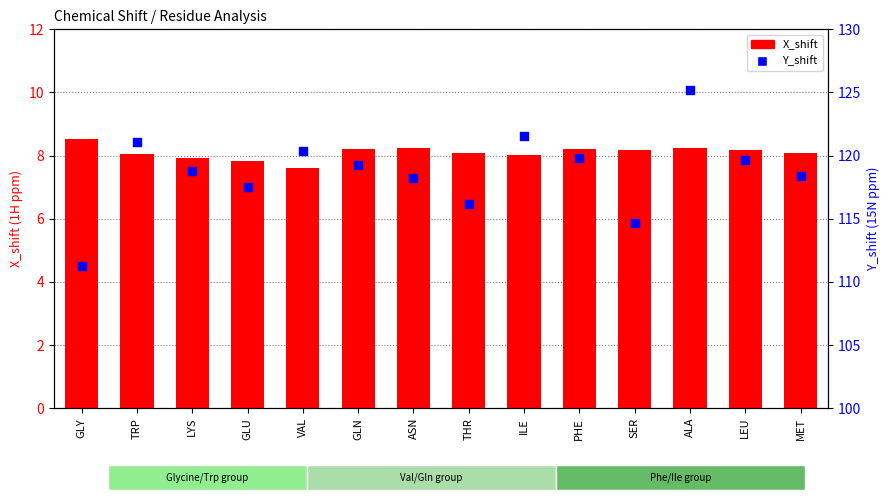

Which series reaches the minimum Y coordinate?

X_shift